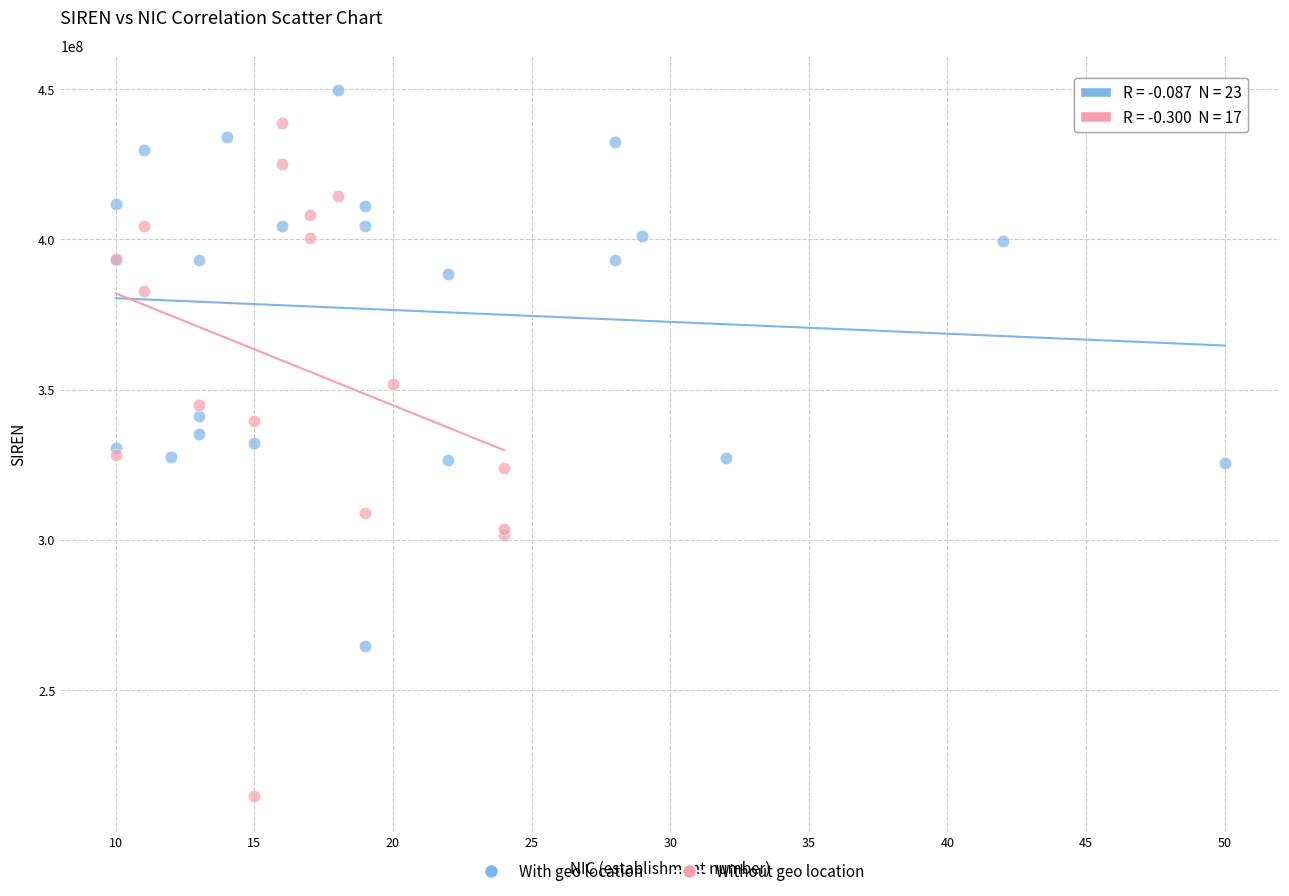

Which series contains the highest Y value?

With geo location